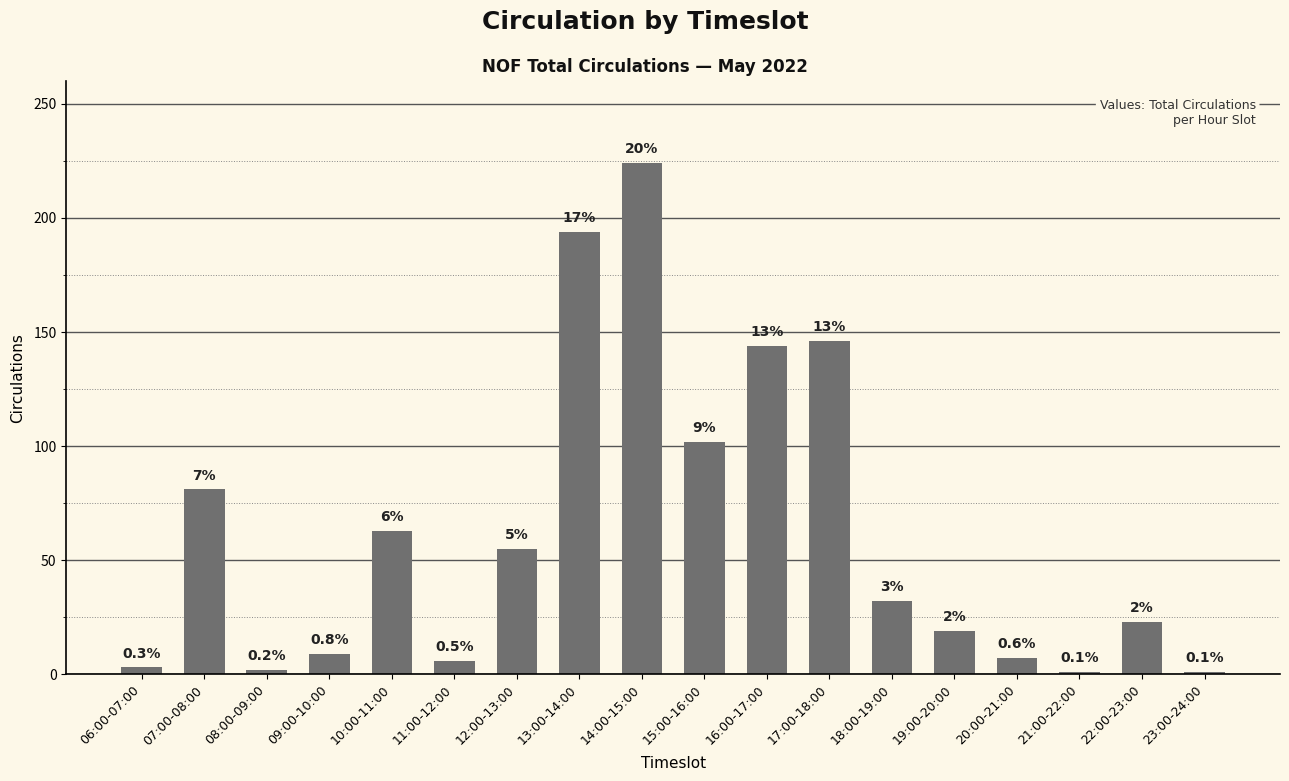

Does the chart contain any negative values?

No